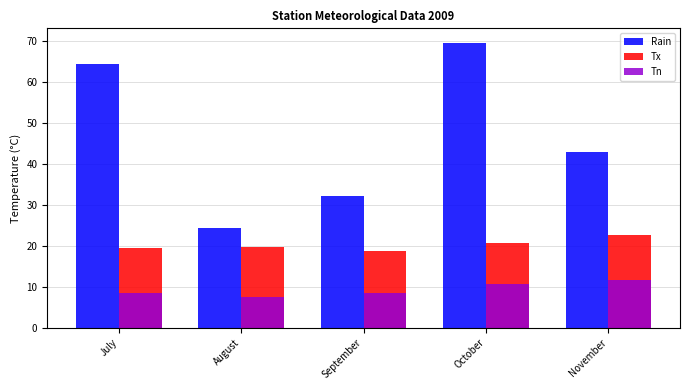

What is the total value across all series at November?

77.1